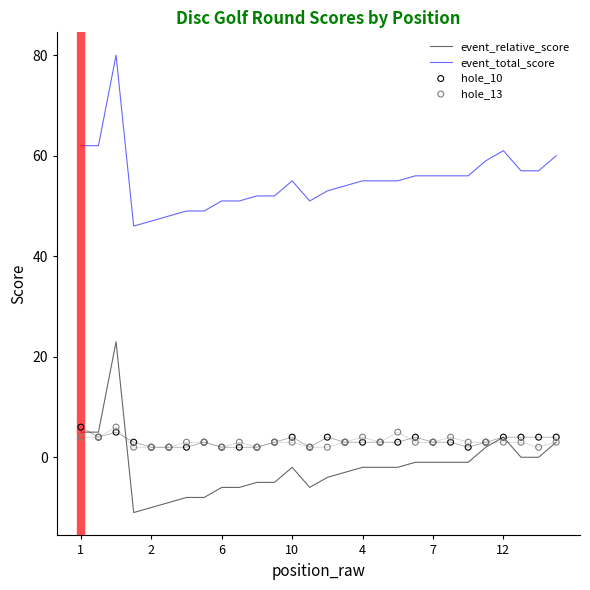

Which series contains the highest Y value?

event_total_score